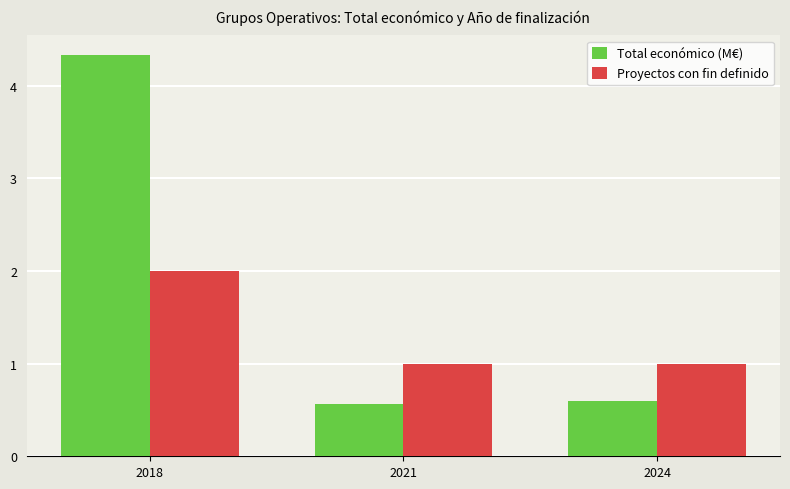

Which series has the largest range (max minus min)?

Total económico (M€)